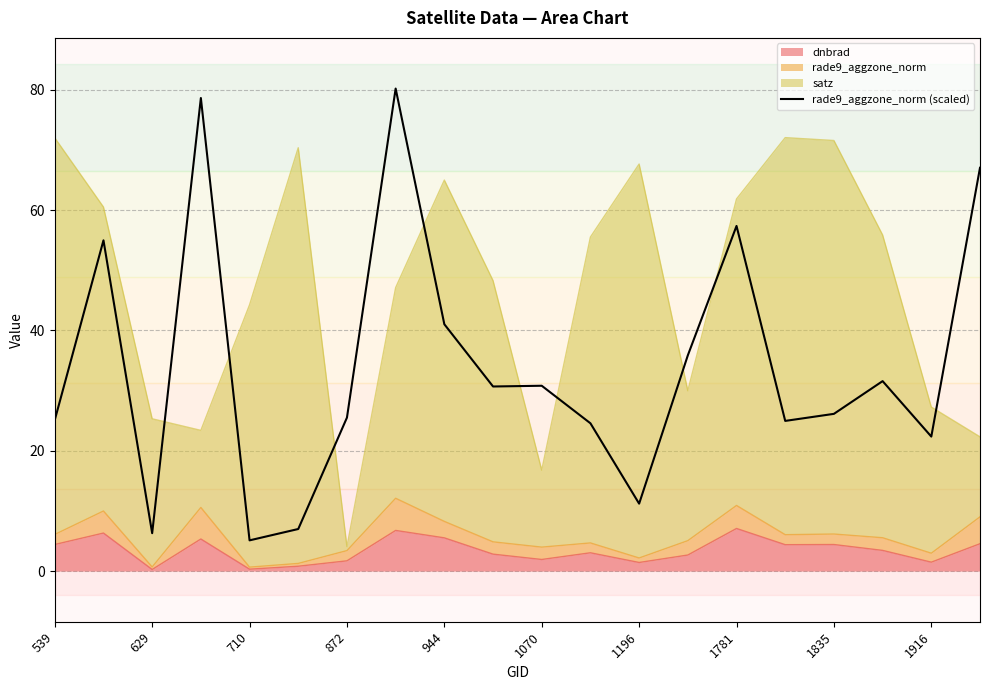

How many values exceed 30?

10